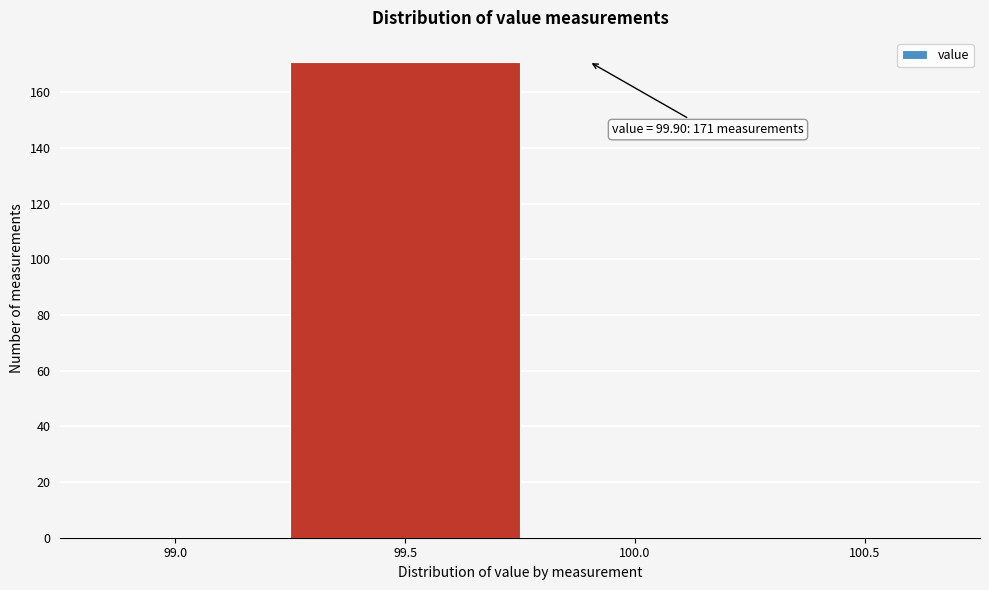

Reading left to right, transcribe all the data shown in this chart.

99.0=0	99.5=171	100.0=0	100.5=0